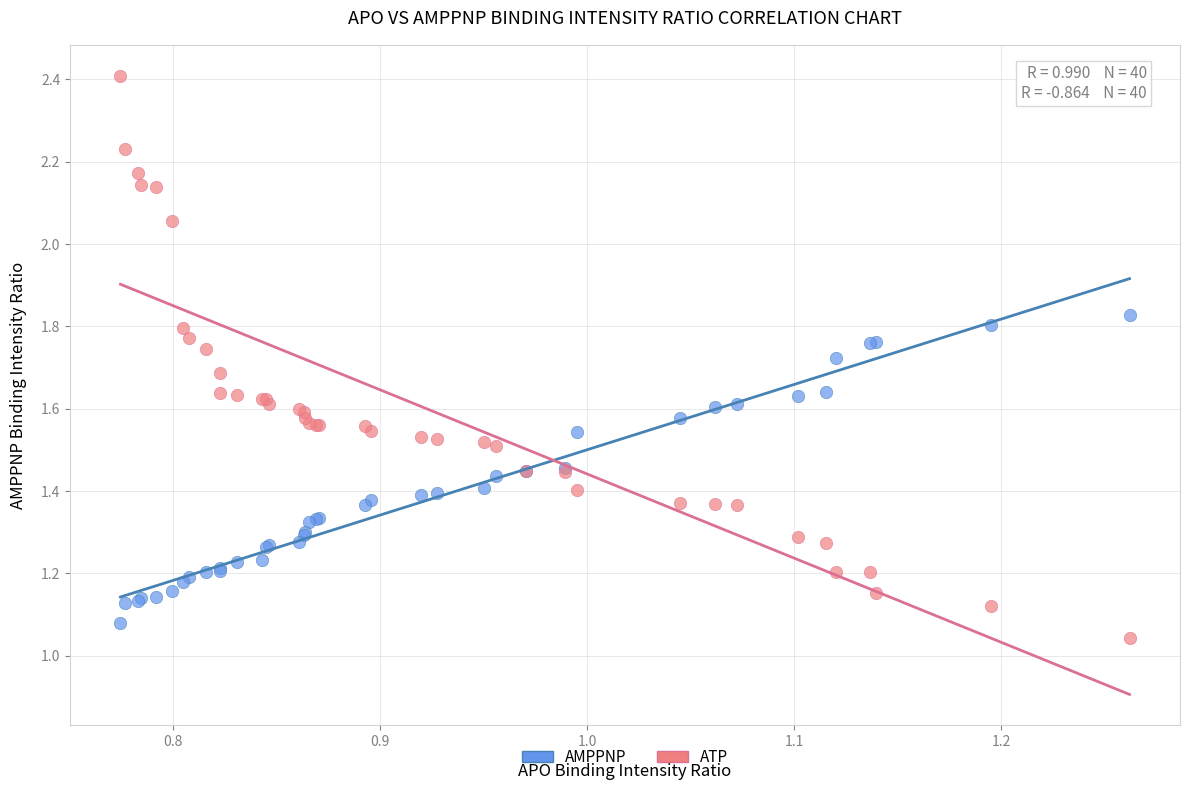

Which series contains the highest Y value?

ATP